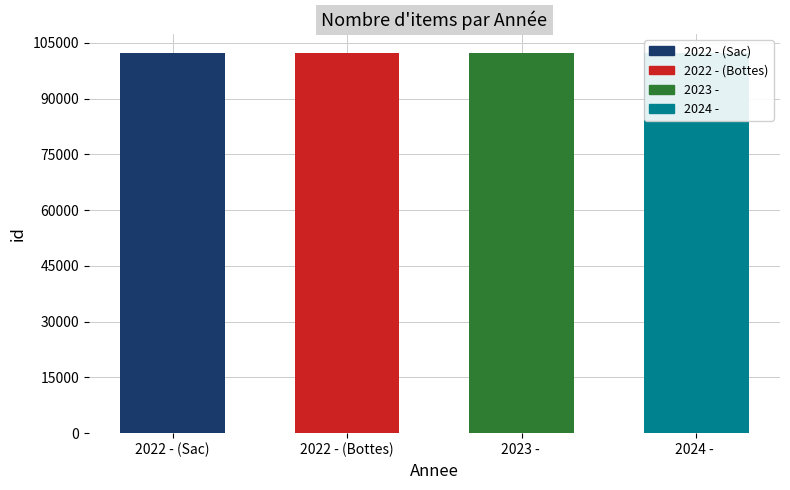

What is the greatest value displayed?

102282